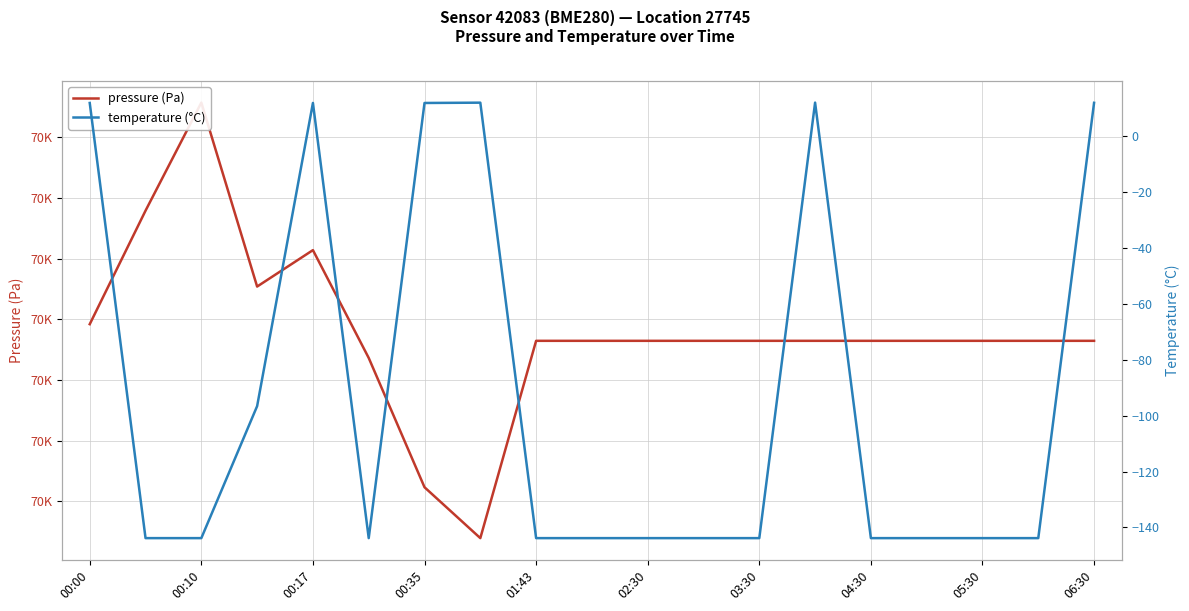

What is the total value across all series at 03:30?

69809.4